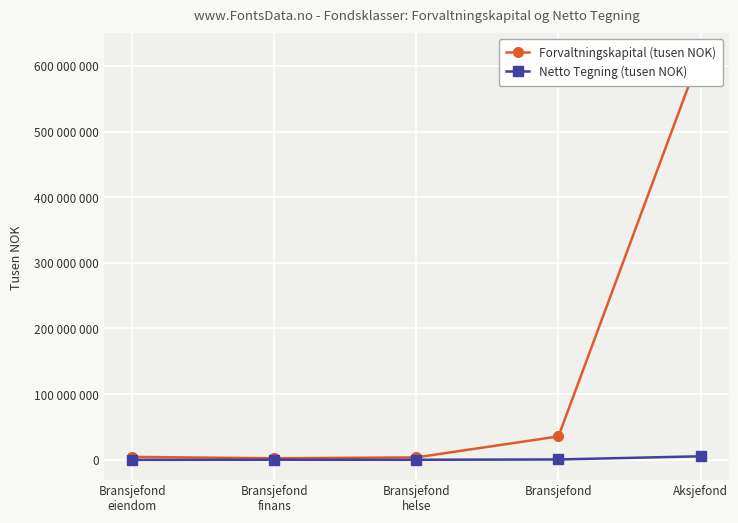

True or false: Forvaltningskapital (tusen NOK) and Netto Tegning (tusen NOK) cross at least once.

False